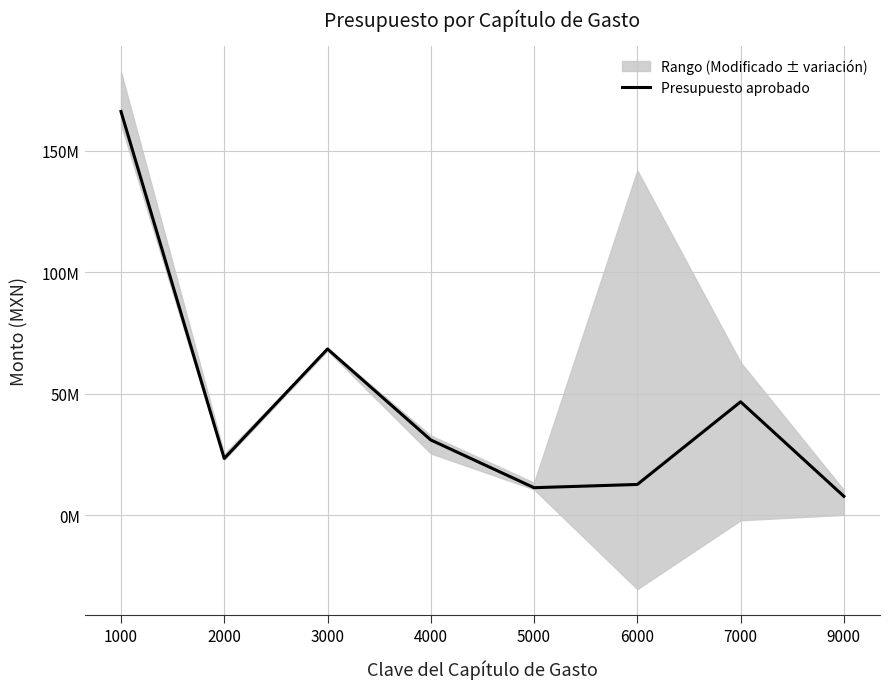

What is the ratio of the value at 4000 to the value at 3000?

0.5